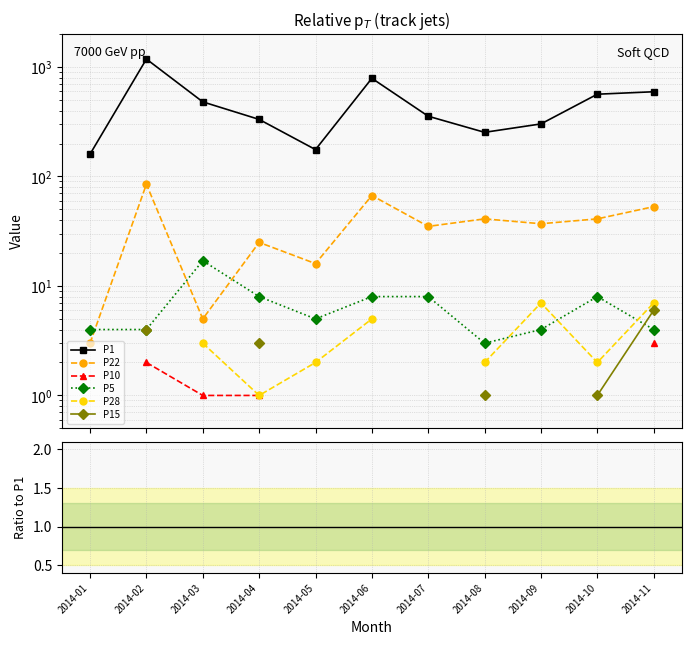

How many values in P15 are above zero?

5